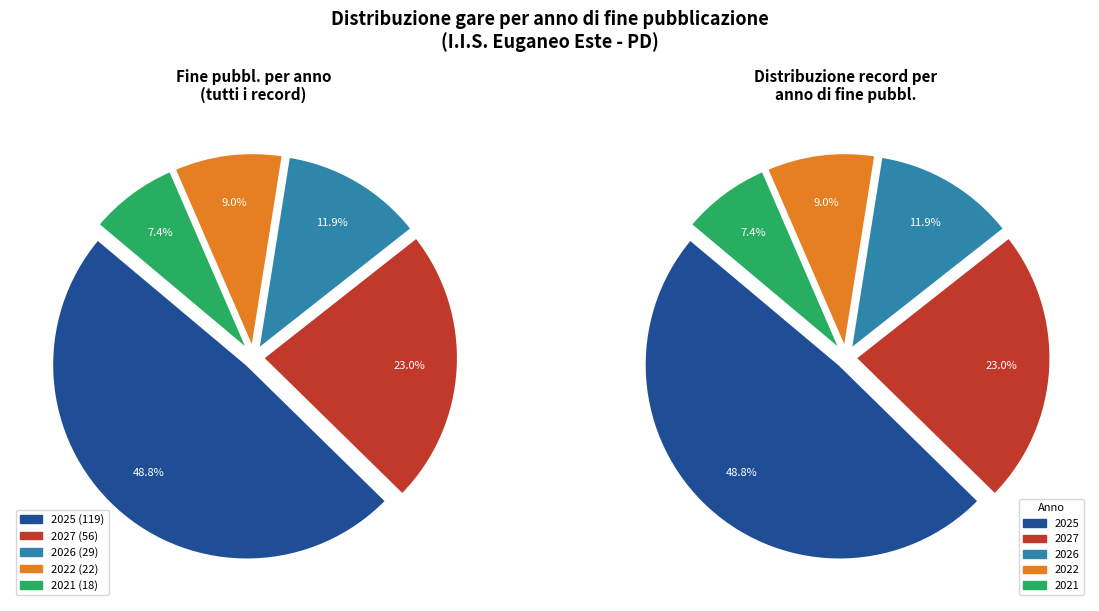

How many segments does this pie chart have?

5